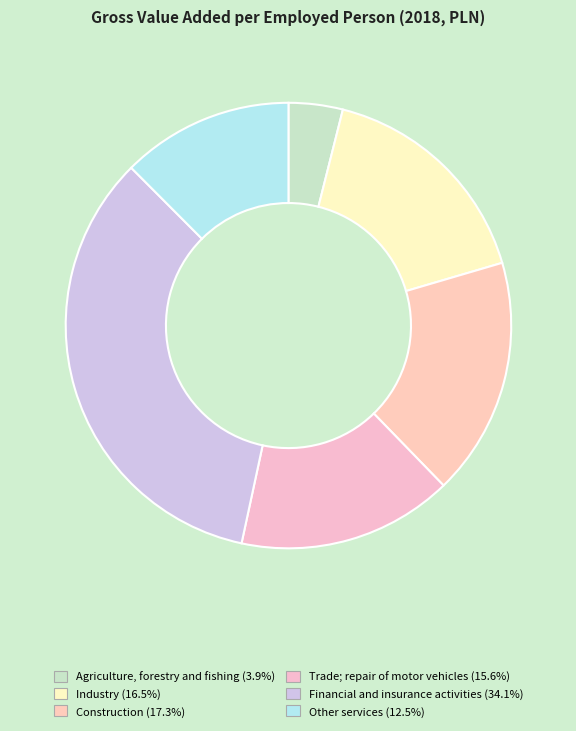

To the nearest percent, what is the difference between the largest and smallest slice percentages?

30%